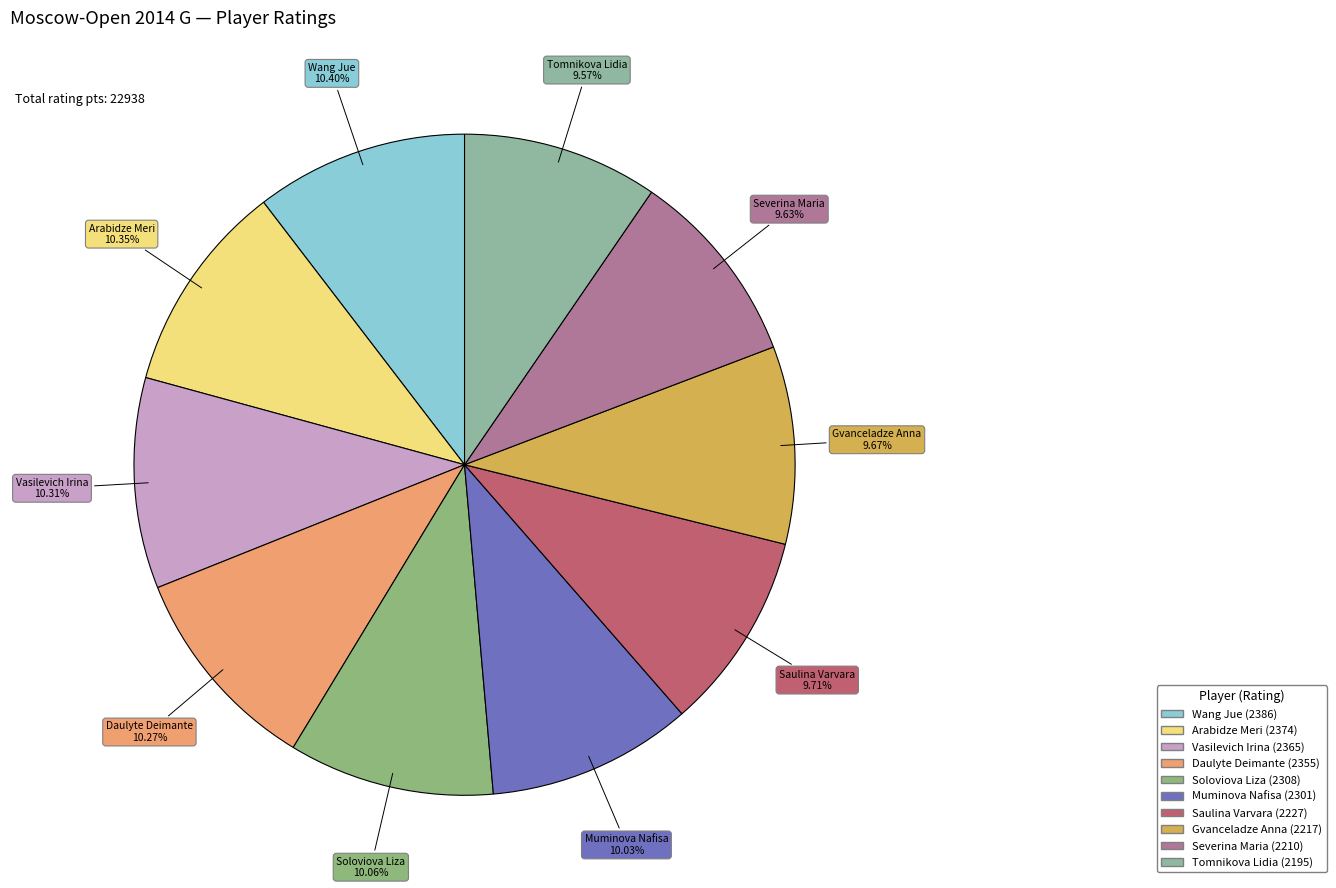

How many slices are in this pie chart?

10